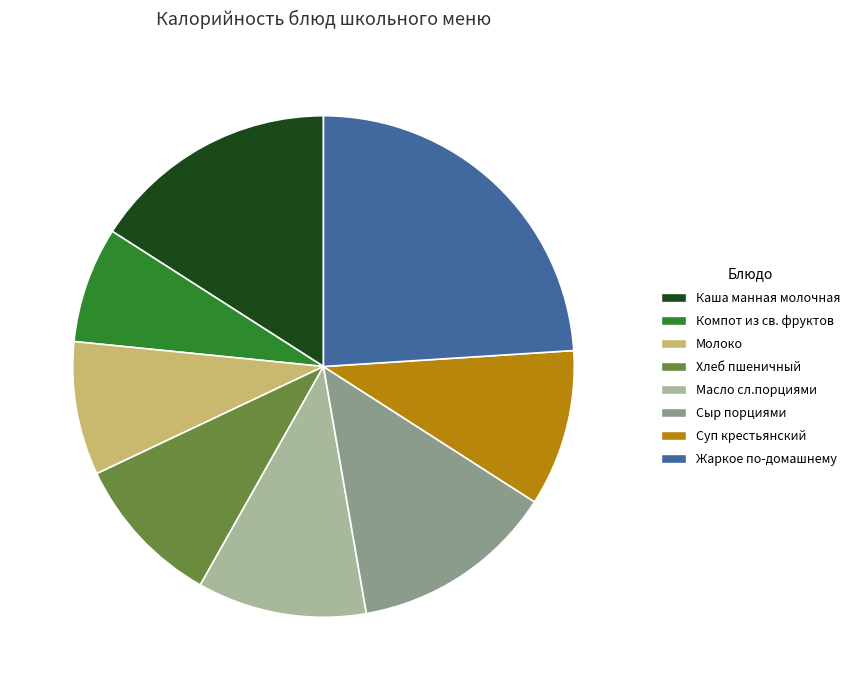

Count the number of slices in the pie.

8